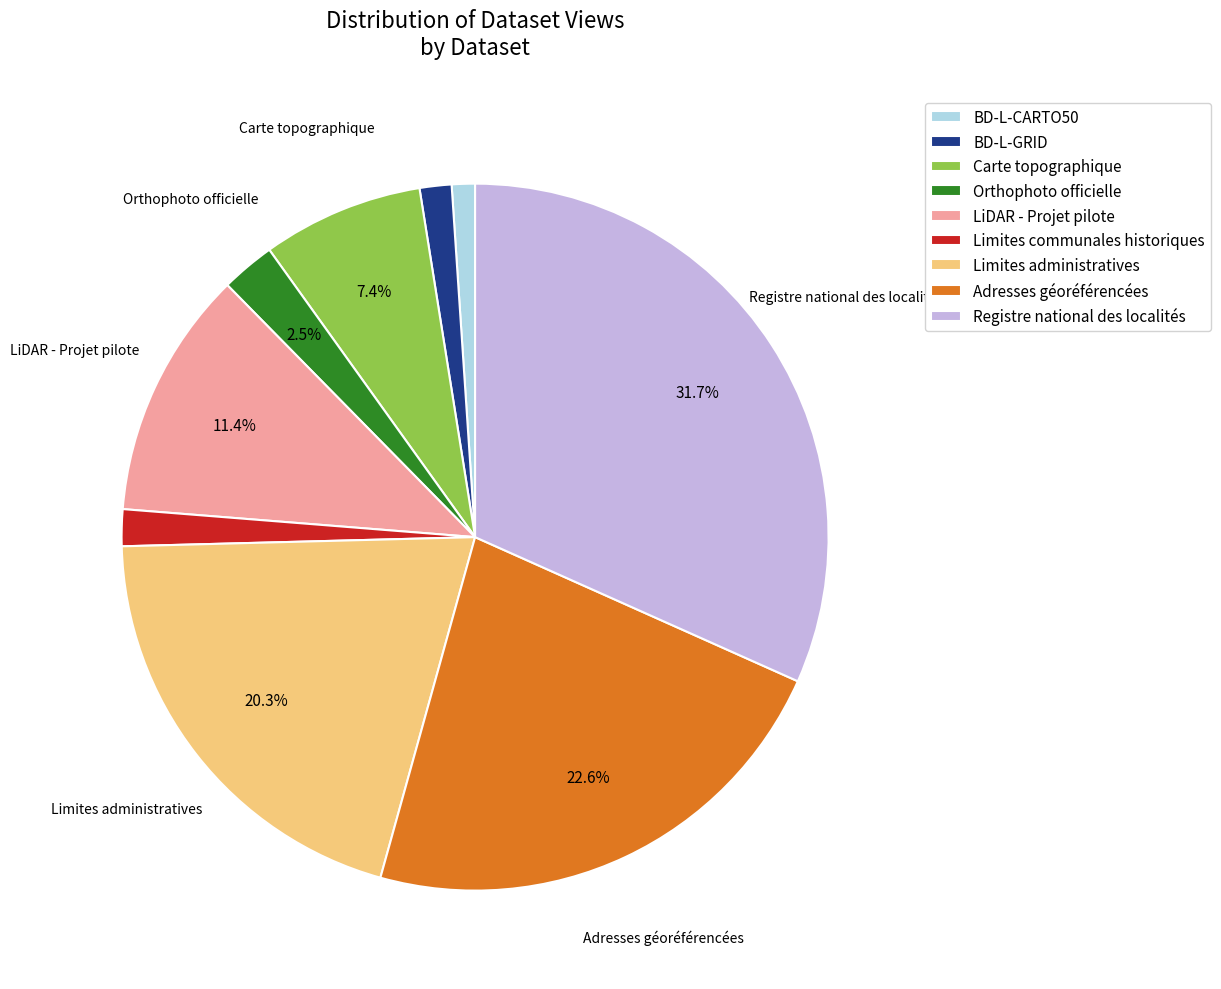

Is there any slice that represents more than half of the pie?

No